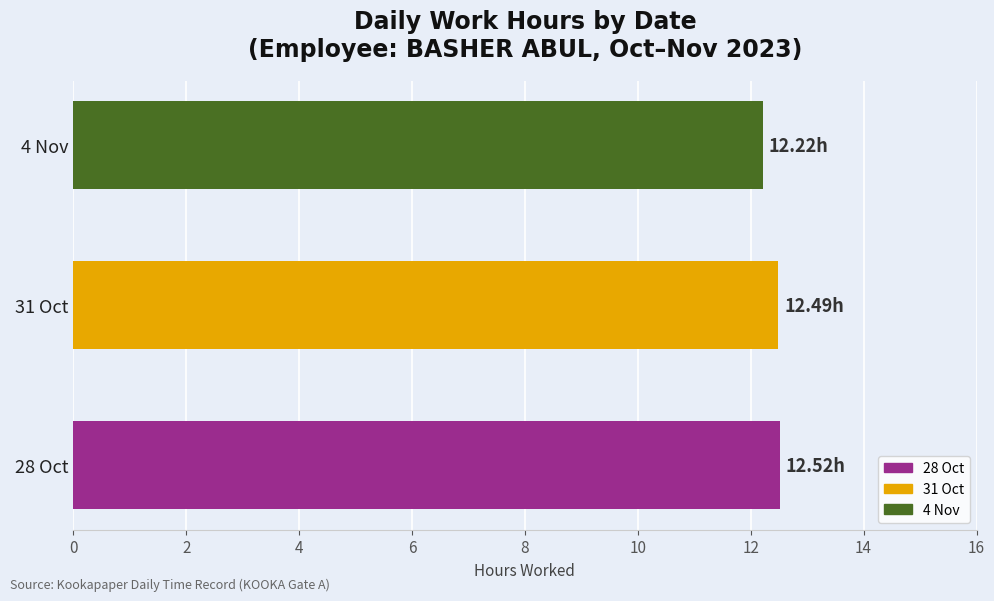

What is the sum of the values at 31 Oct and 4 Nov?

24.7